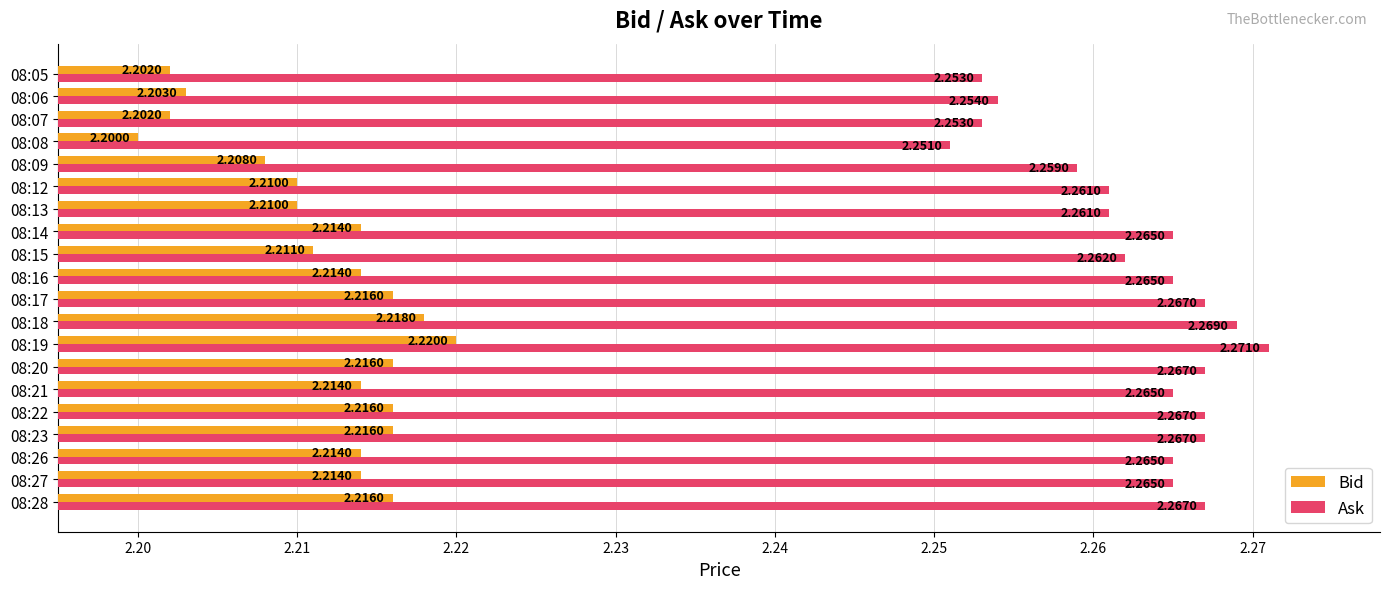

What is the sum of the Bid values at 08:21 and 08:09?

4.4